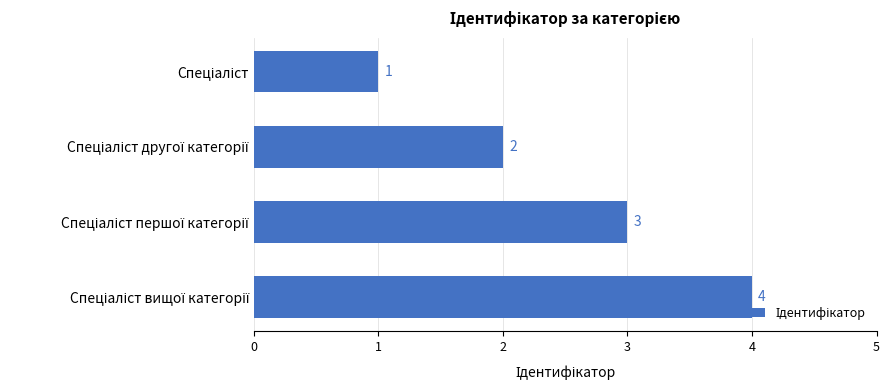

What is the sum of all values?

10